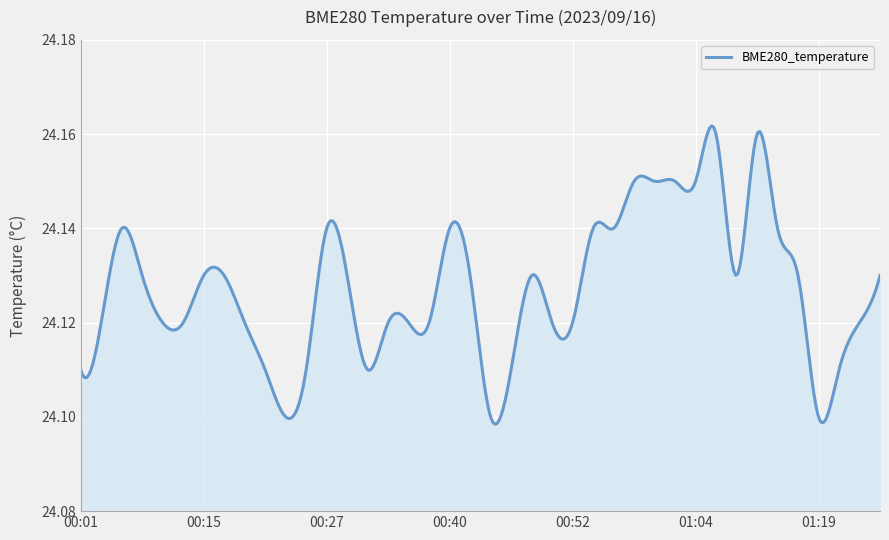

How many lines are shown in the chart?

1